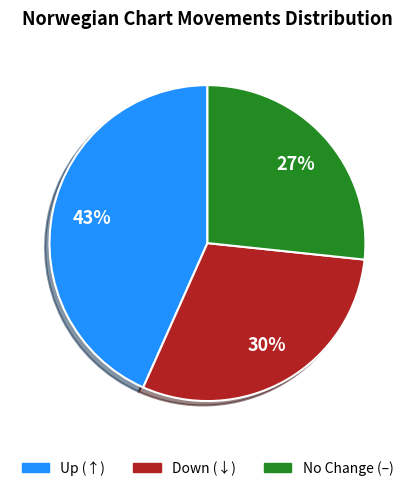

Is there any slice that represents more than half of the pie?

No